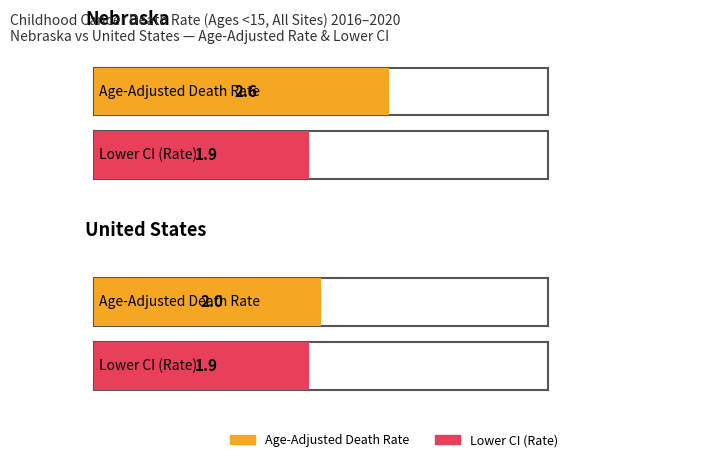

The Age-Adjusted Death Rate series shows 2.6 at Nebraska. True or false?

True